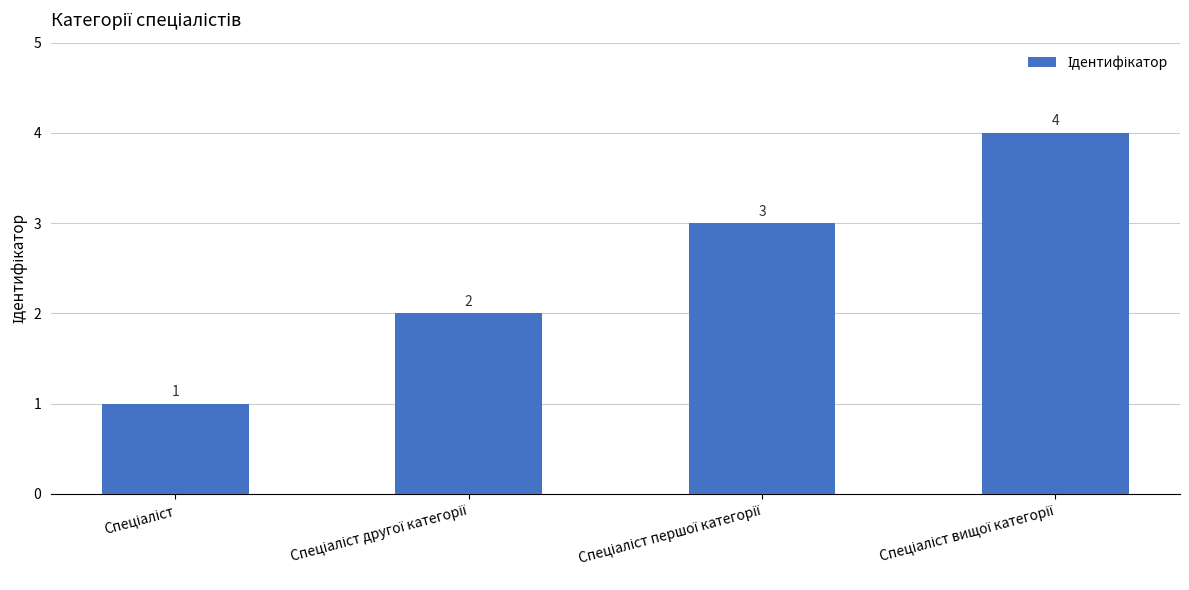

What is the value of the 4th bar from the left?

4